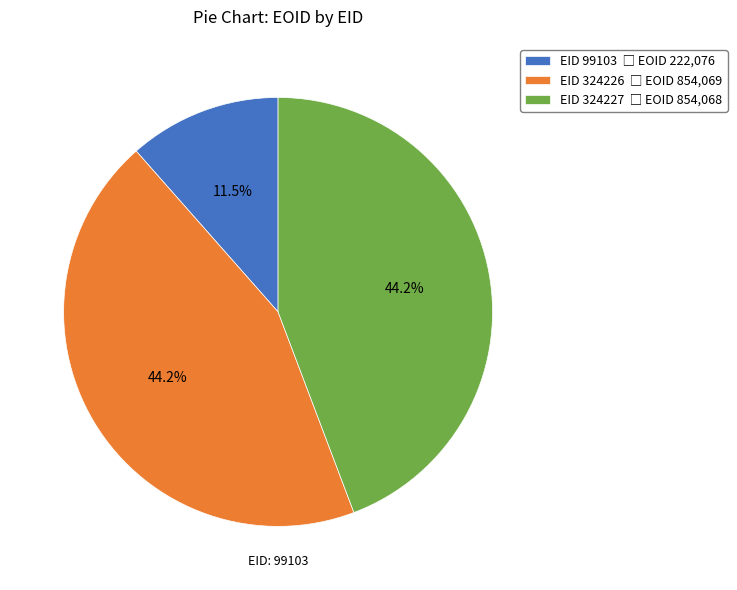

Is there a majority slice in this chart?

No